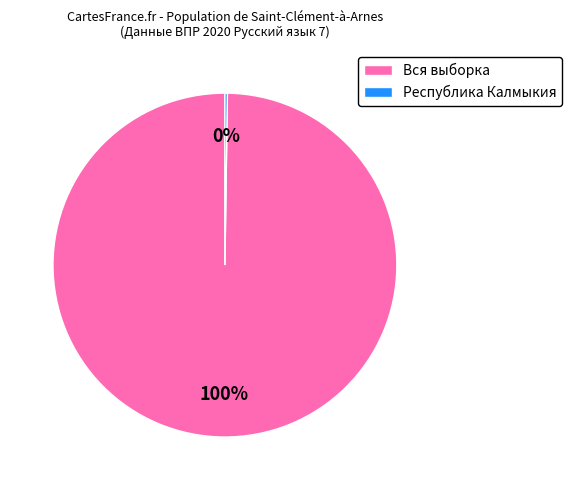

What is the largest slice in the pie chart?

Вся выборка